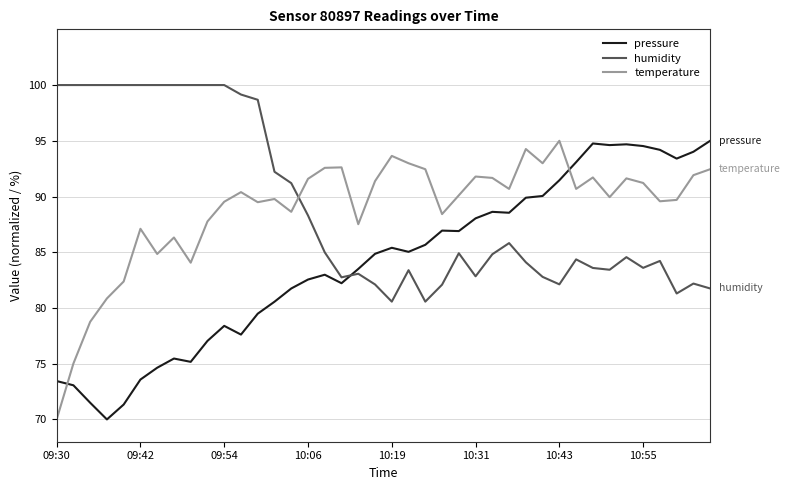

Which series ends up on top after the final intersection of pressure and humidity?

pressure